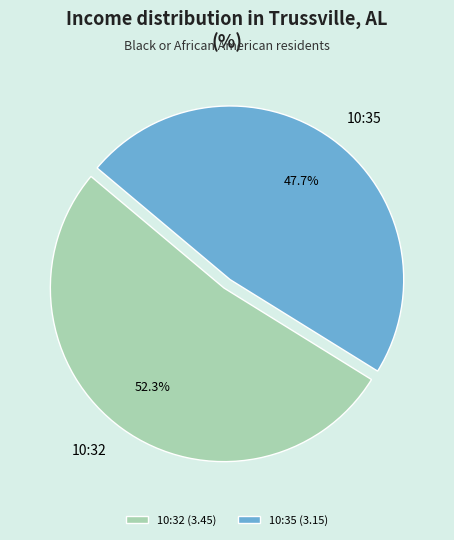

Is there a majority slice in this chart?

Yes